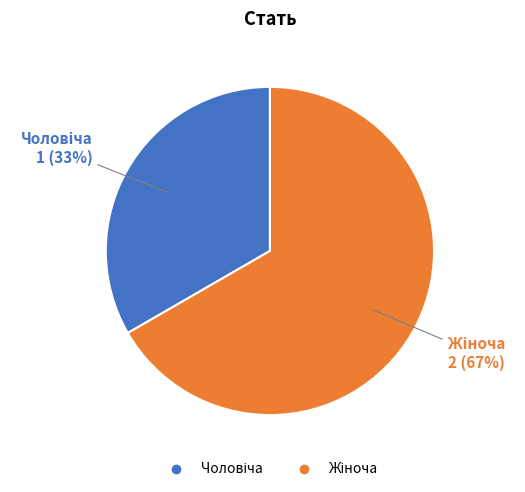

Does any single category account for the majority?

Yes